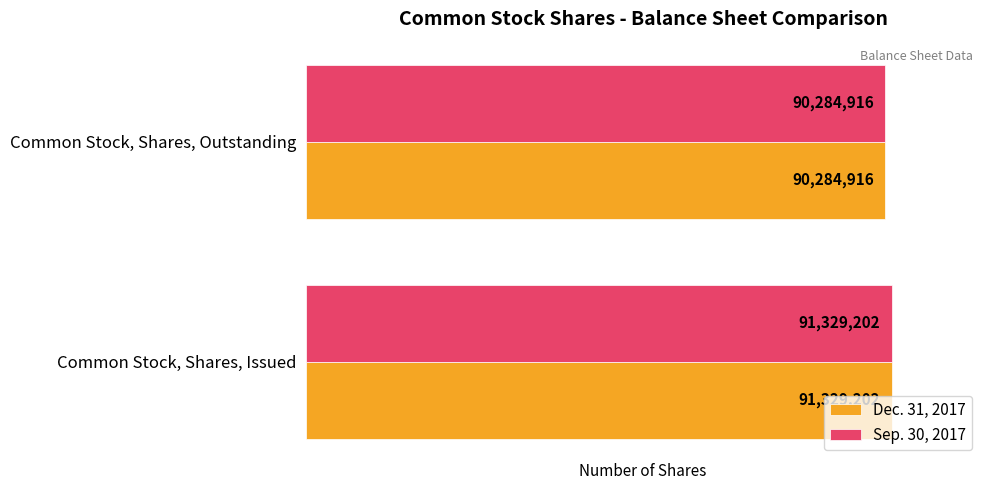

How many Dec. 31, 2017 values are between 90284916 and 91329202?

2